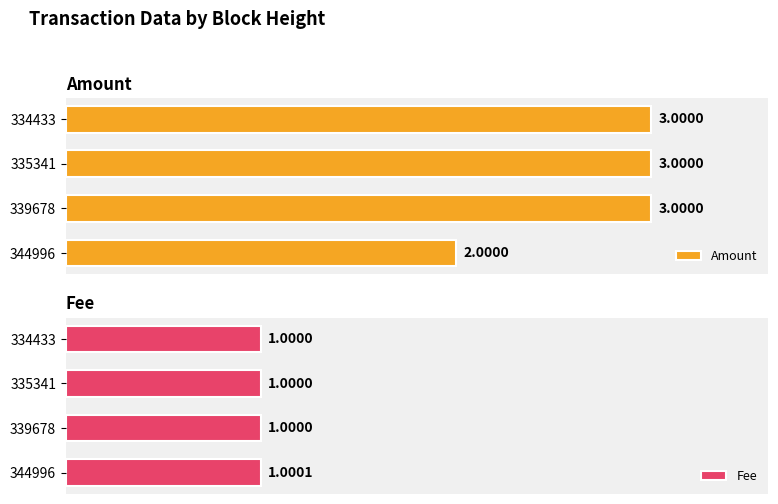

At how many categories does at least one series exceed 1?

4